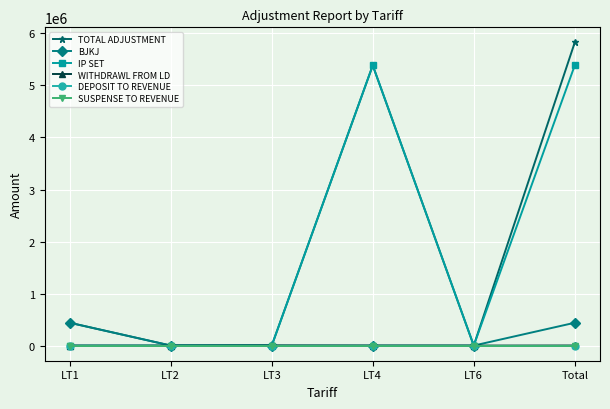

Is this an area chart (filled region under the line)?

No